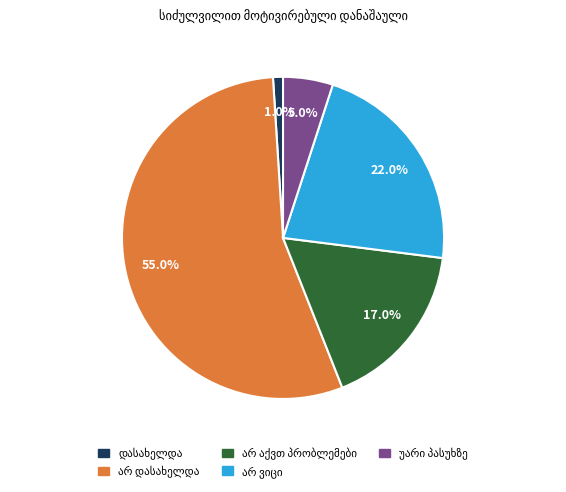

What percentage is the არ დასახელდა slice, to the nearest percent?

55%